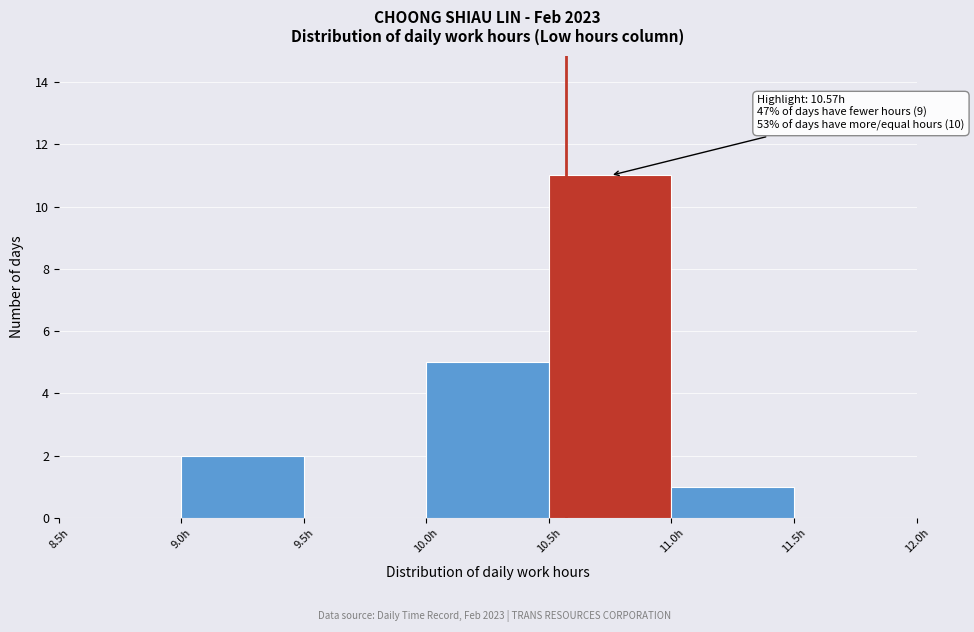

Which range on the x-axis has the tallest bar?

10.5 to 11.0